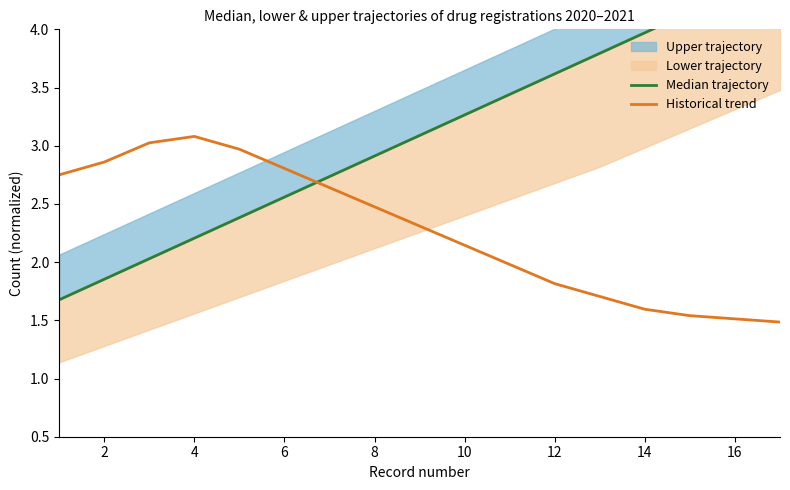

In Historical trend, how many points are higher than both neighbors (excluding endpoints)?

1